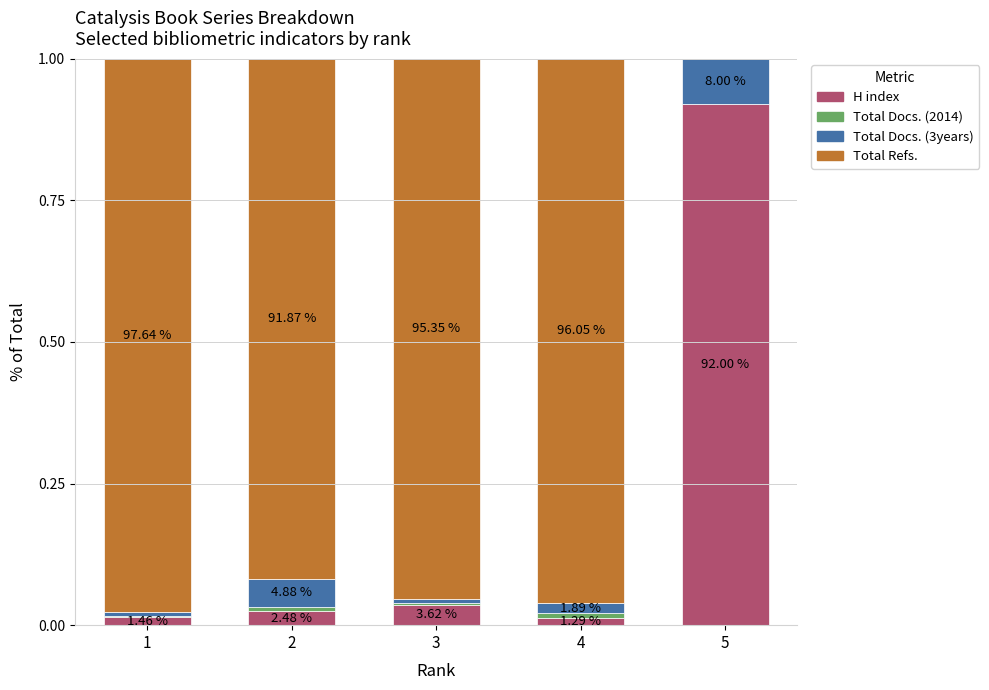

The H index series shows 0.1 at 3. True or false?

False